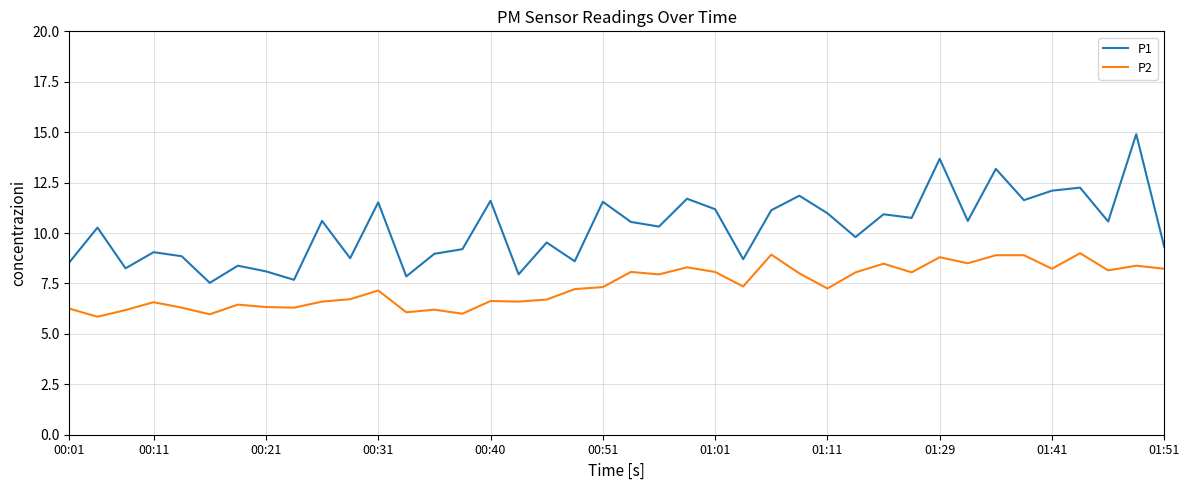

Which series has the widest spread of values?

P1